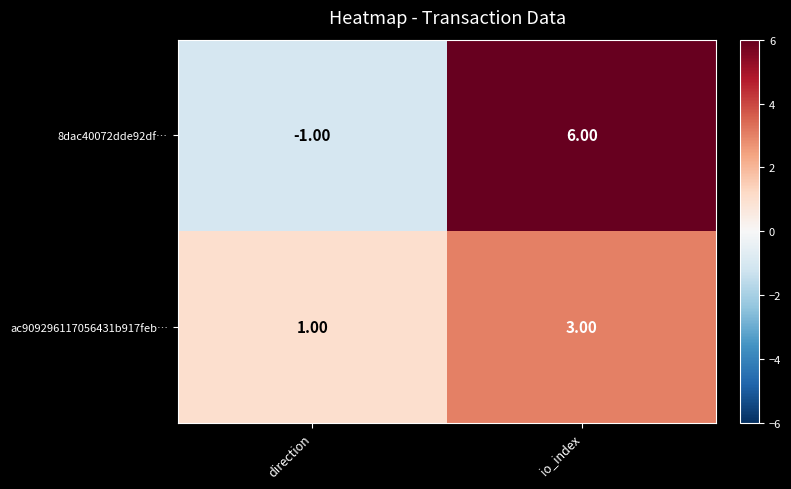

Is the value of ac909296117056431b917feb… at io_index greater than the value of 8dac40072dde92df… at direction?

Yes